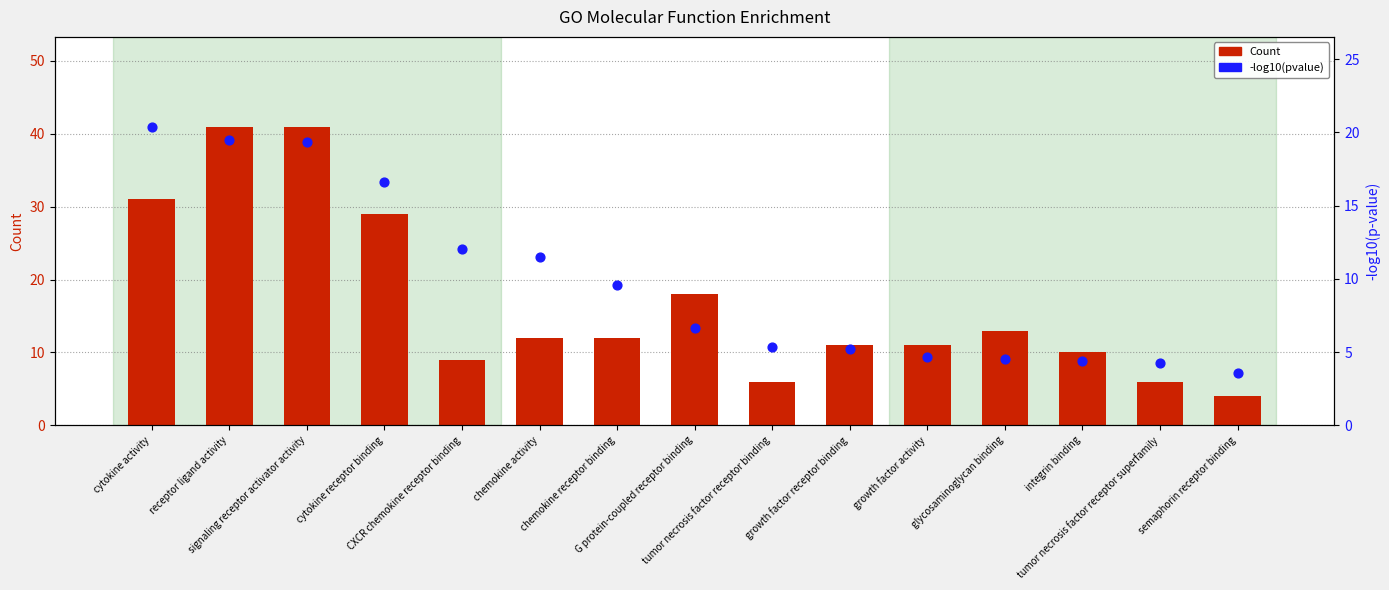

Which series has the largest Y range (max minus min)?

Count